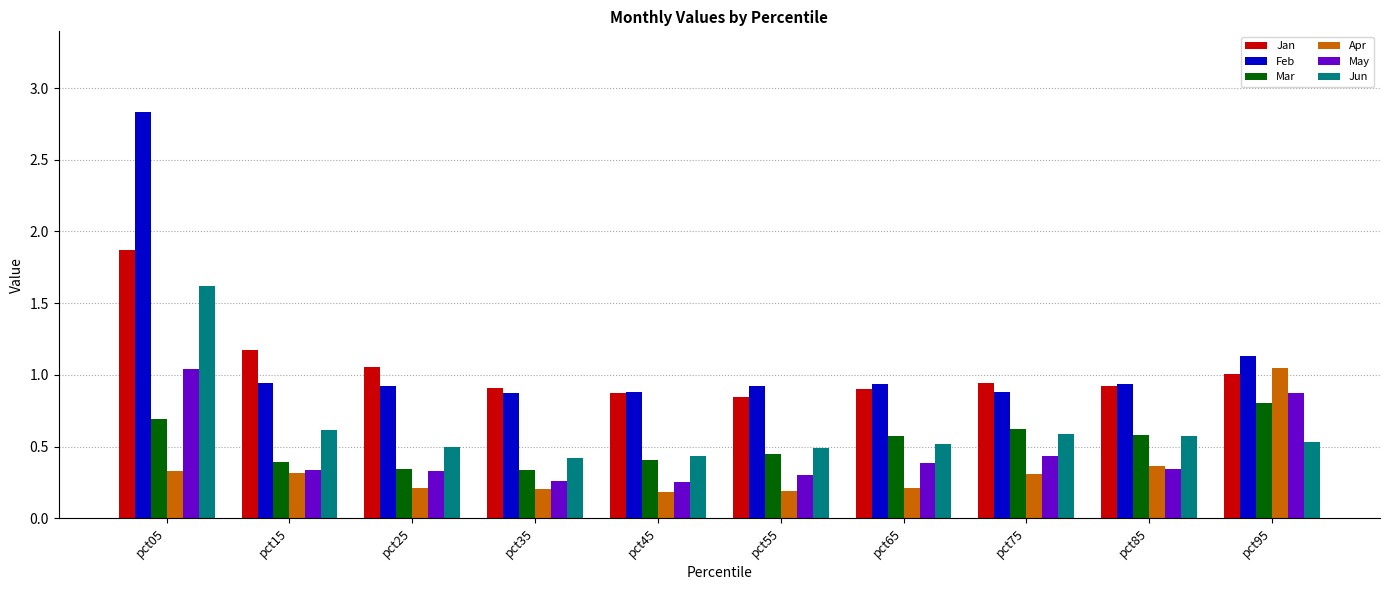

Which series has the largest range (max minus min)?

Feb